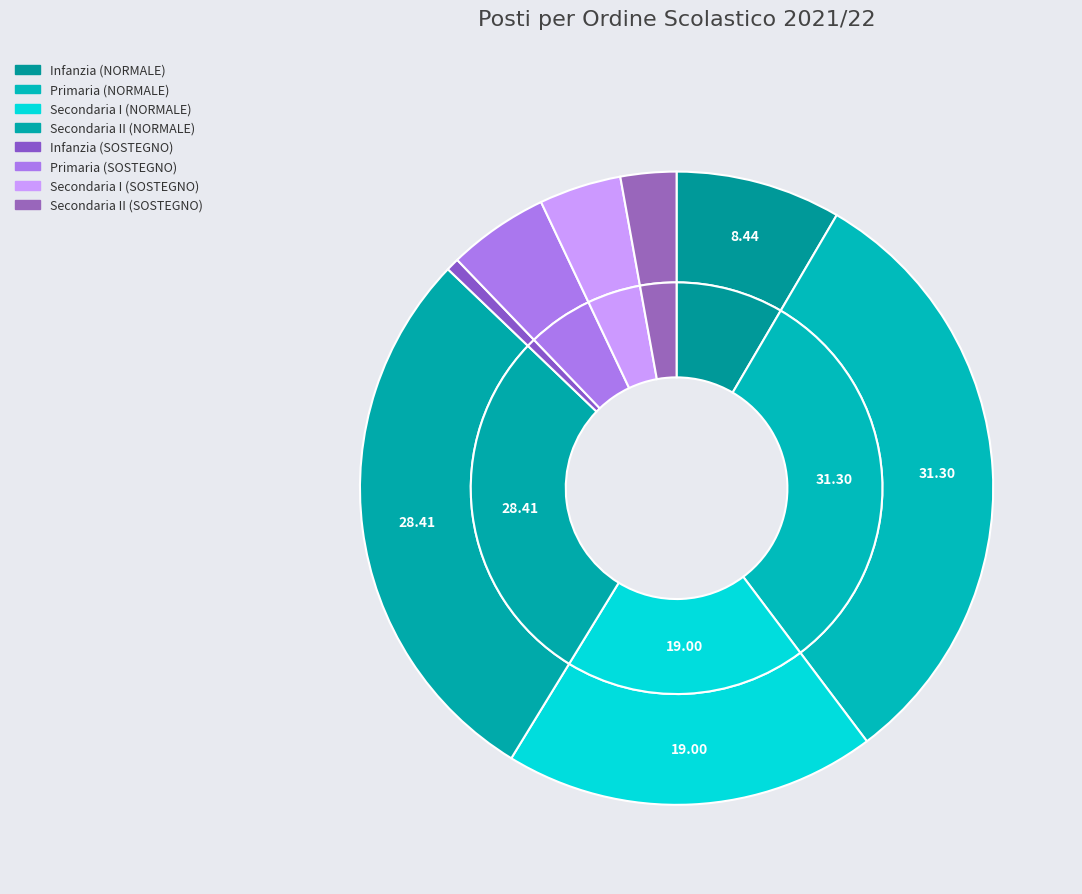

Is Secondaria I (NORMALE) the majority of the pie?

No